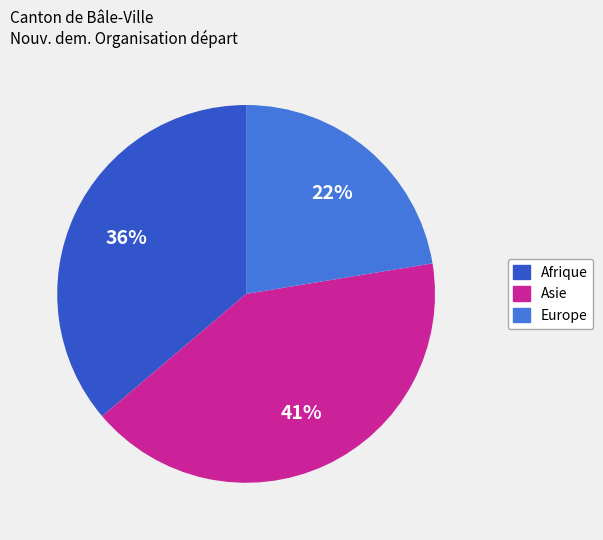

Is there a majority slice in this chart?

No